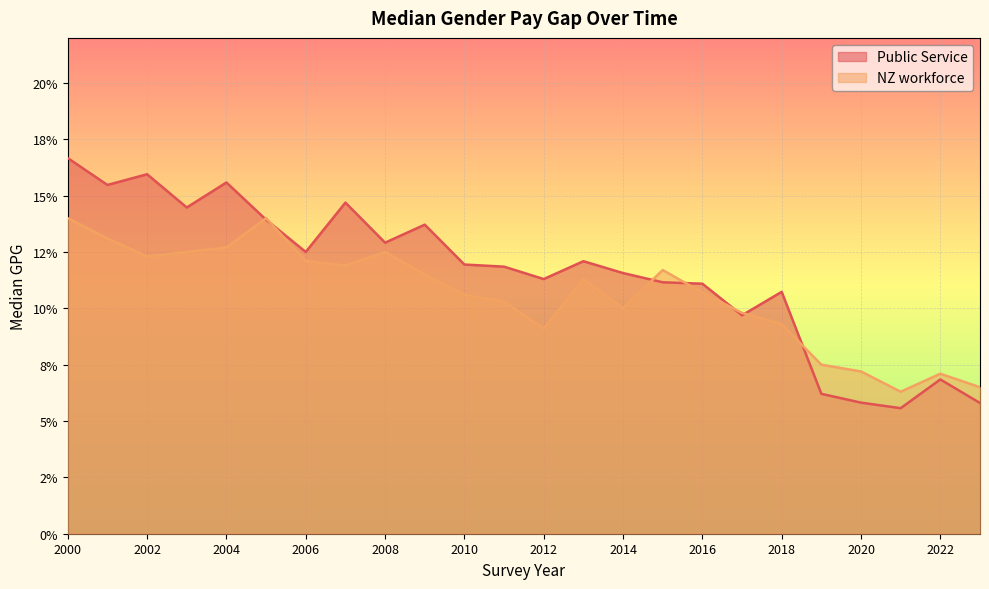

Rank the series at 2008 from highest to lowest value.

Public Service, NZ workforce